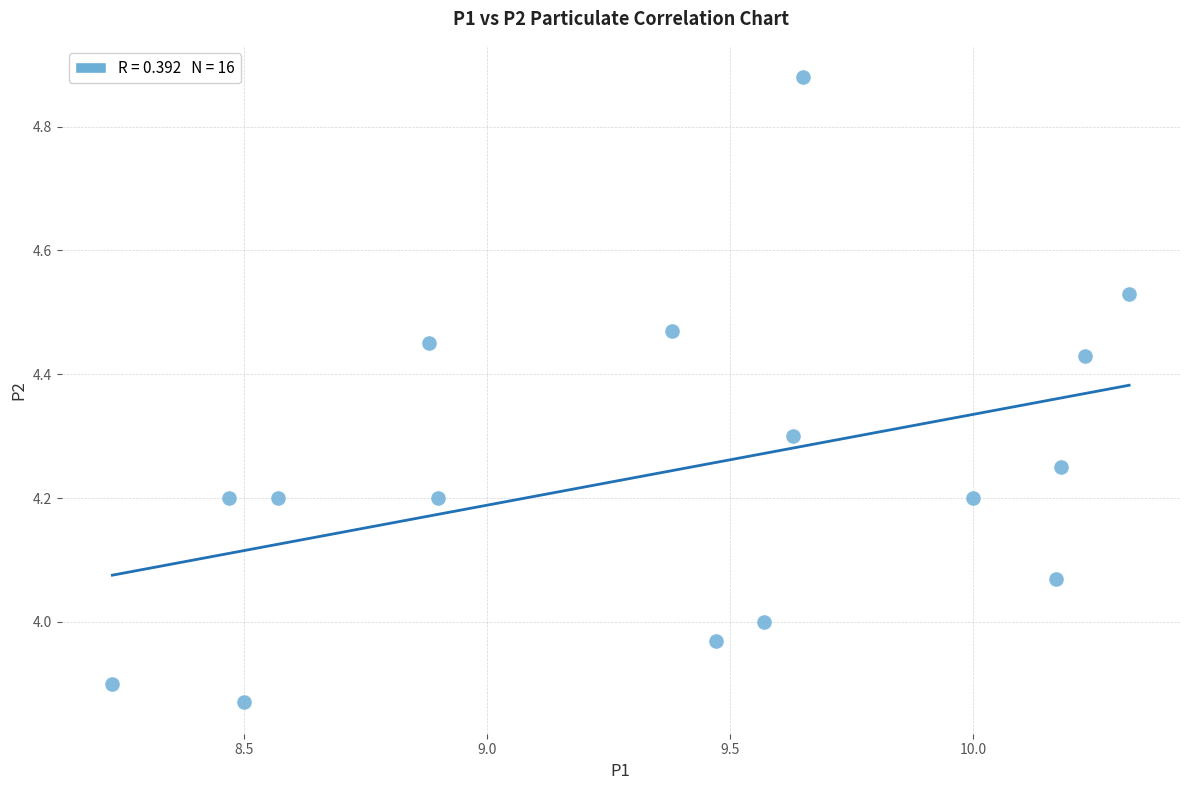

What is the range of Y values (max minus min)?

1.0